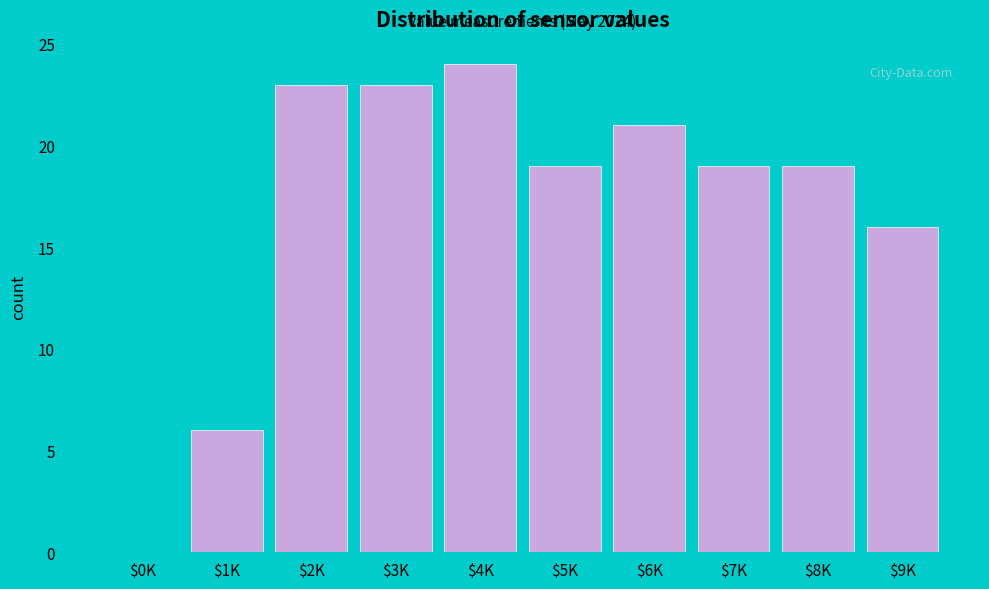

What is the sum of all values?

170